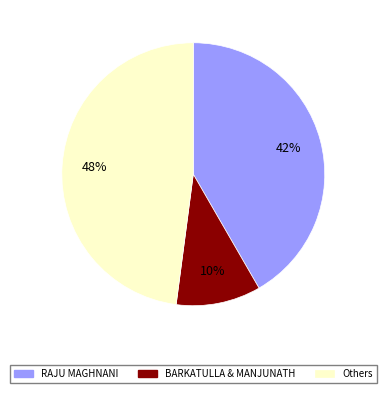

Does any single category account for the majority?

No